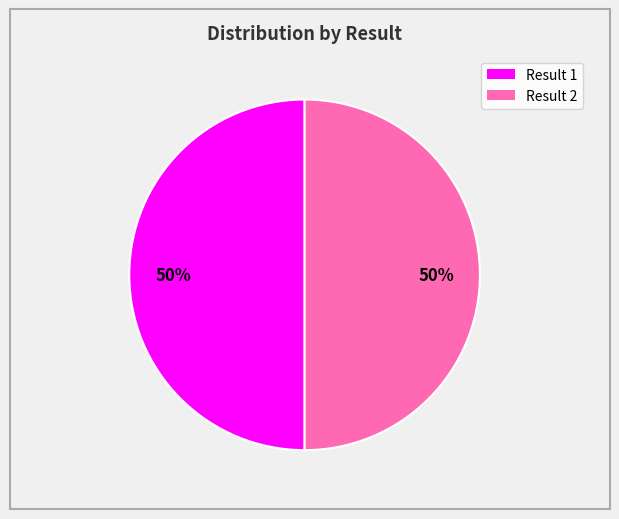

True or false: Result 2 accounts for 65% of the total.

False